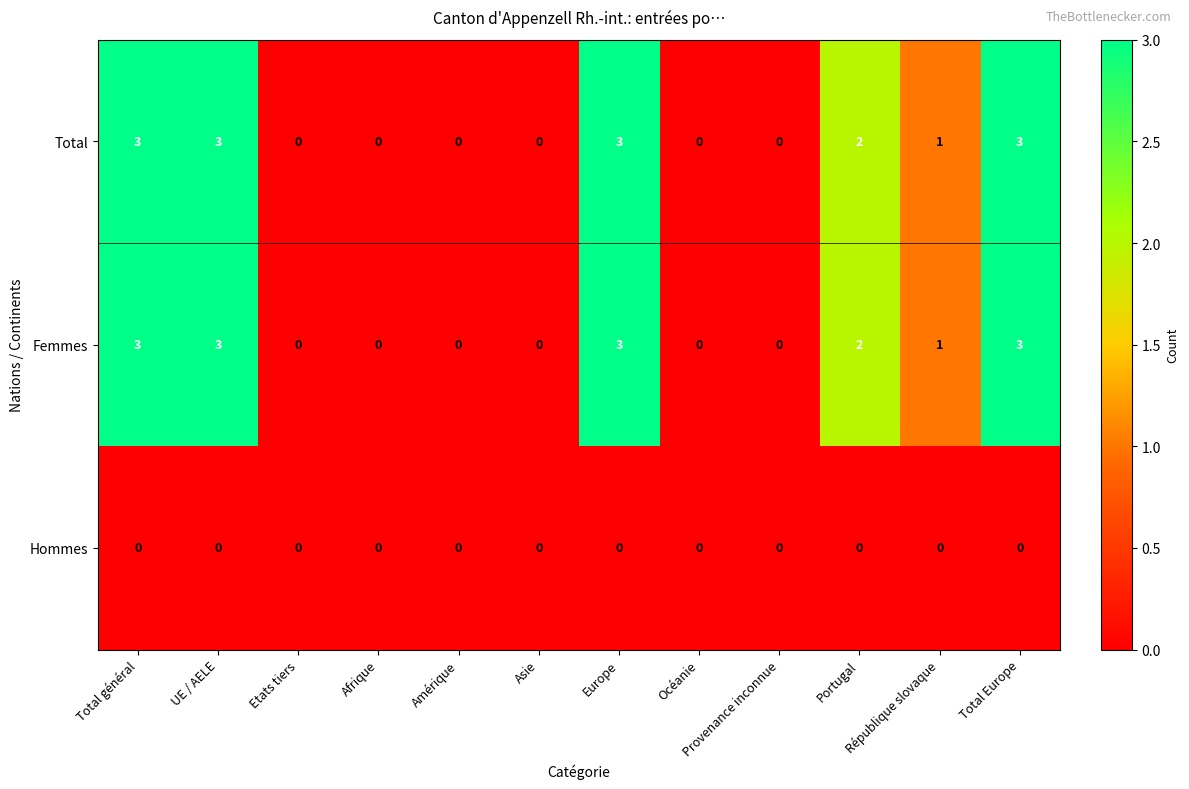

The Femmes series shows 1 at République slovaque. True or false?

True